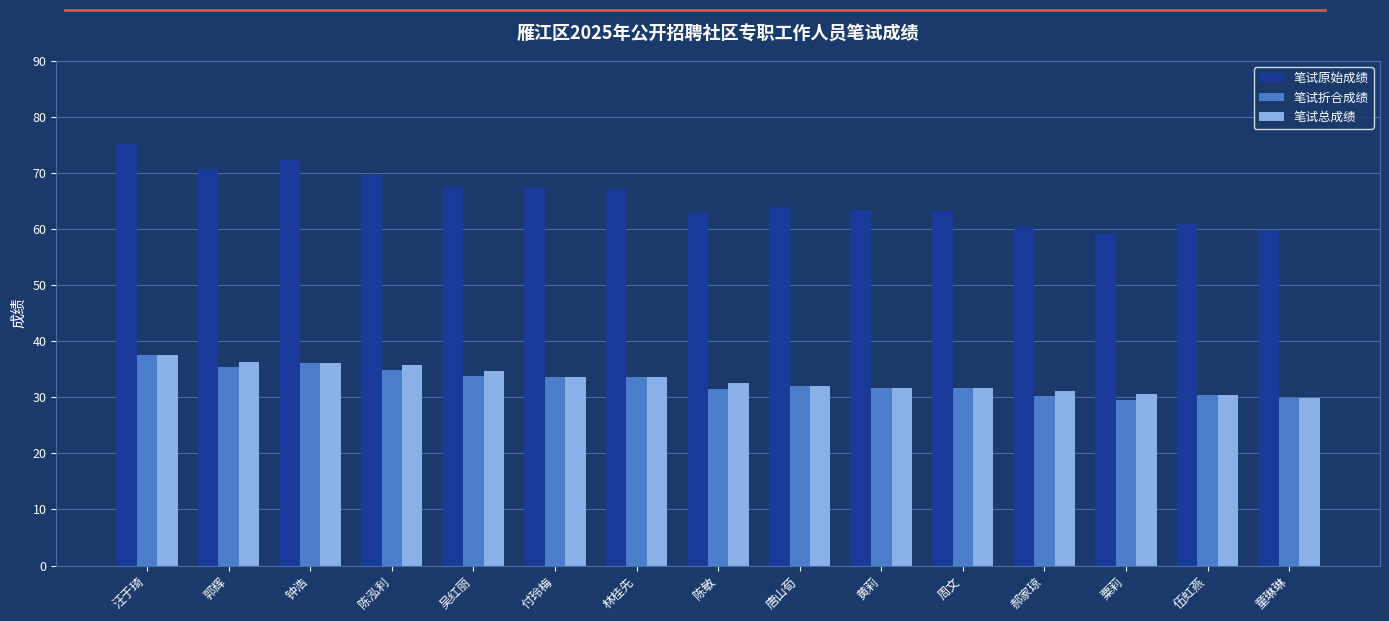

Is the value of 笔试总成绩 at 伍虹燕 greater than the value of 笔试折合成绩 at 林桂先?

No